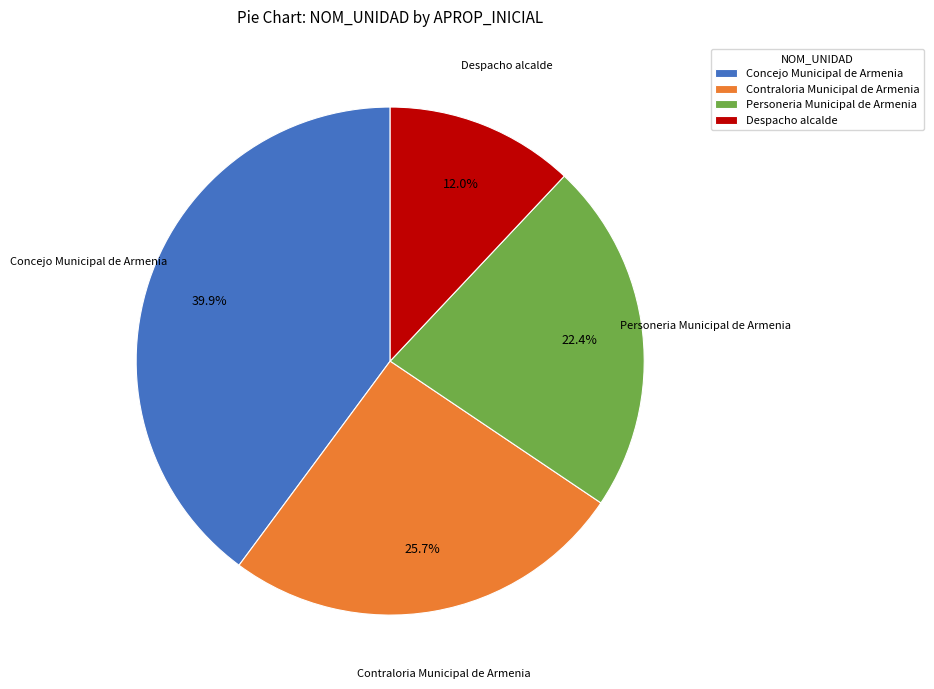

What is the largest slice in the pie chart?

Concejo Municipal de Armenia